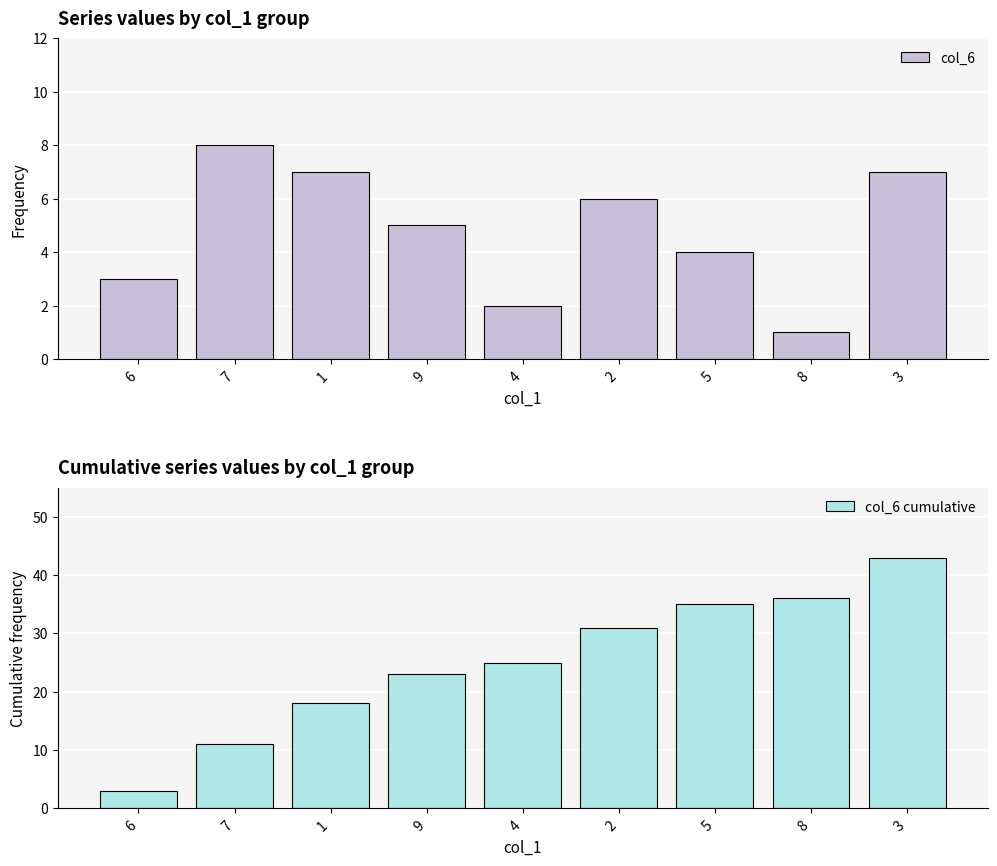

What is the maximum value shown in the chart?

43